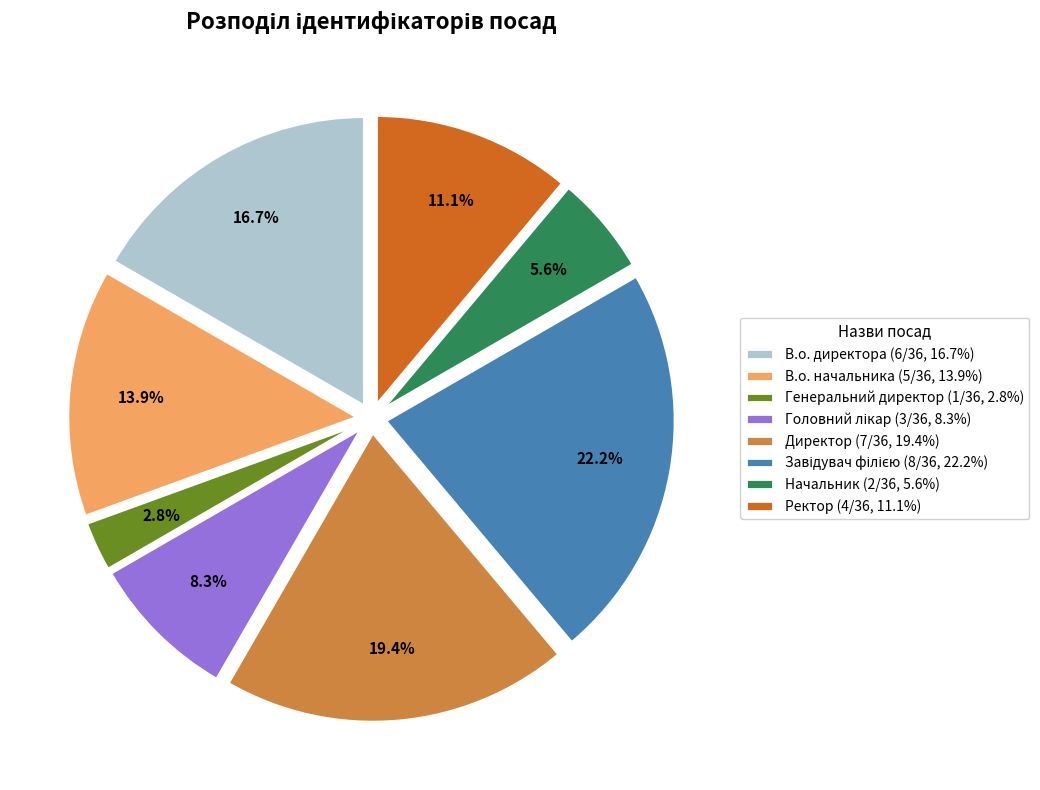

True or false: В.о. директора accounts for 17% of the total.

True